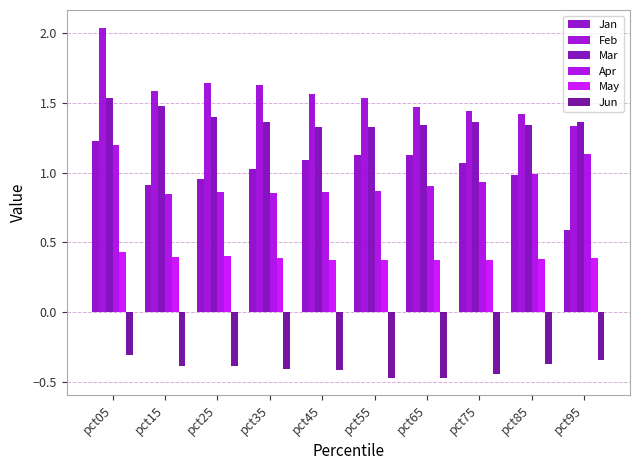

Where is Feb nearest to the value 1?

pct95